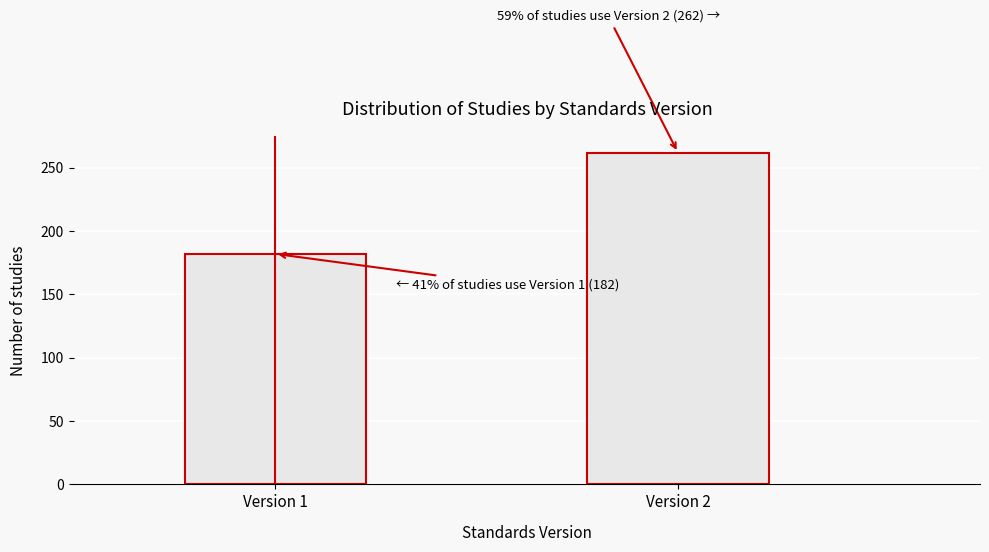

Reading left to right, list all the values displayed in this chart.

Version 1=182	Version 2=262